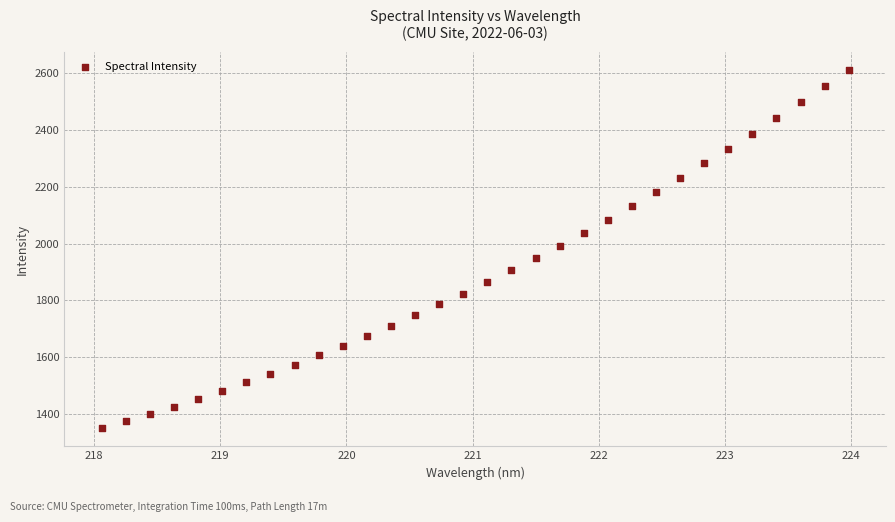

What is the range of Y values (max minus min)?

1260.8